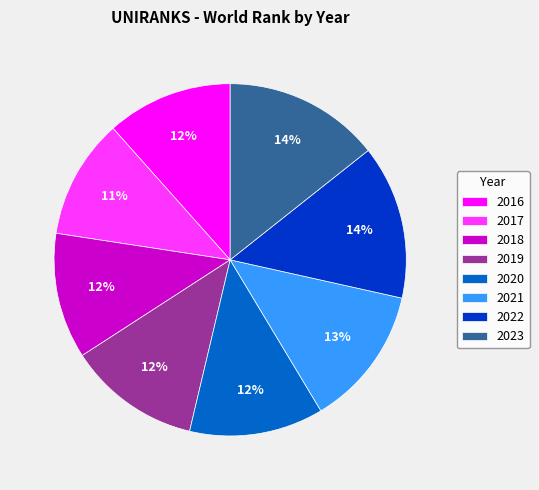

How many slices are in this pie chart?

8